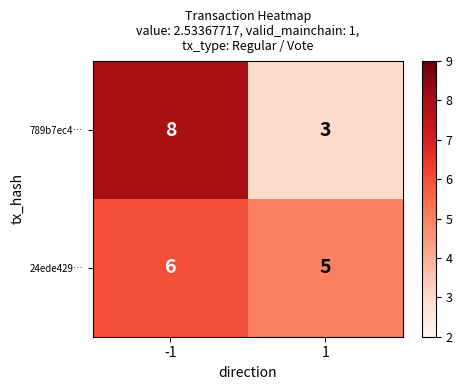

What is the smallest value displayed?

3